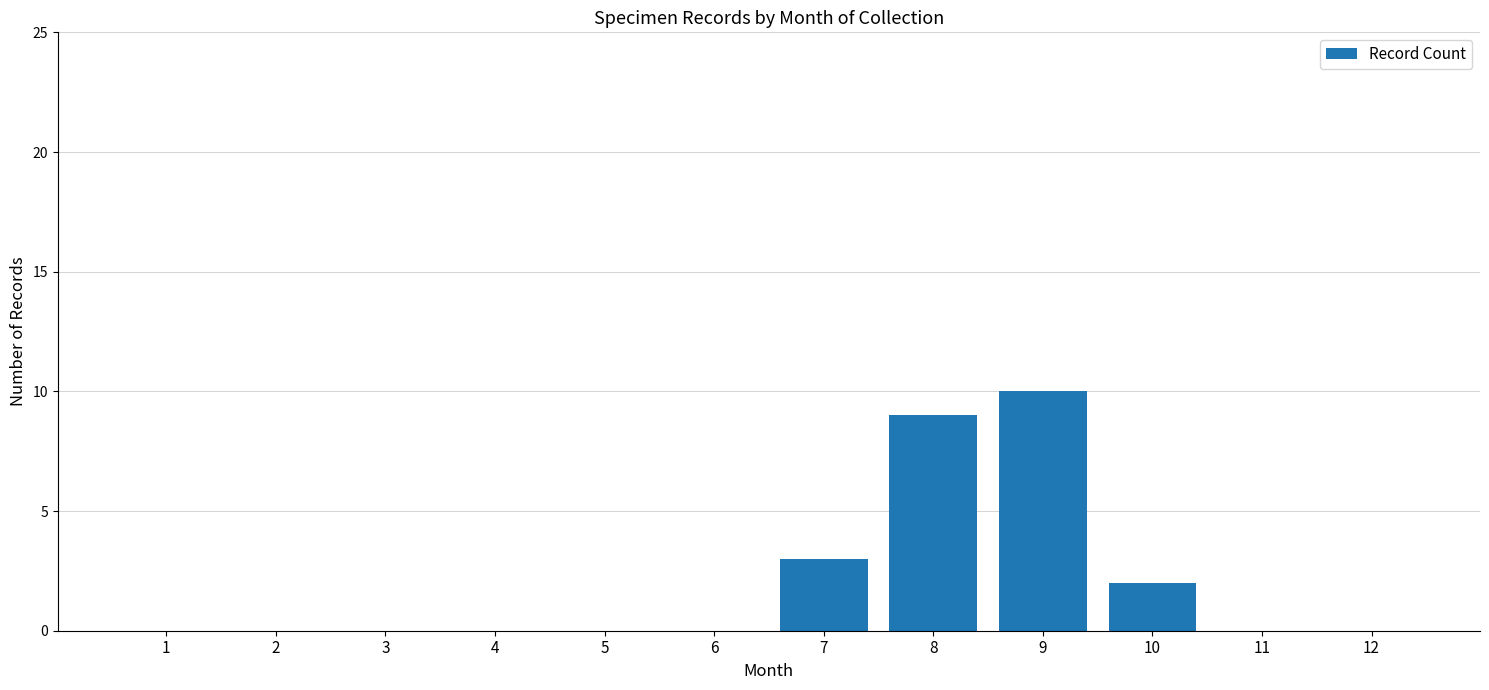

The chart shows a value of 3 at 7. True or false?

True